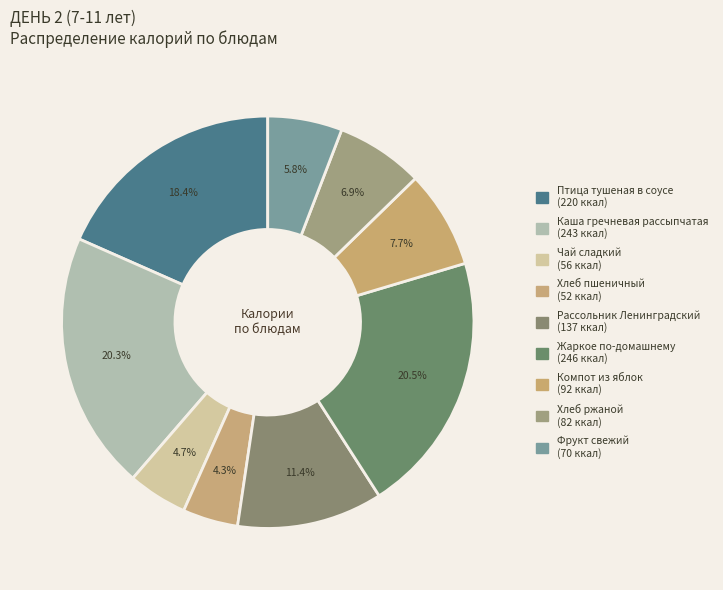

What percentage do Рассольник Ленинградский and Птица тушеная в соусе together represent?

29.8%